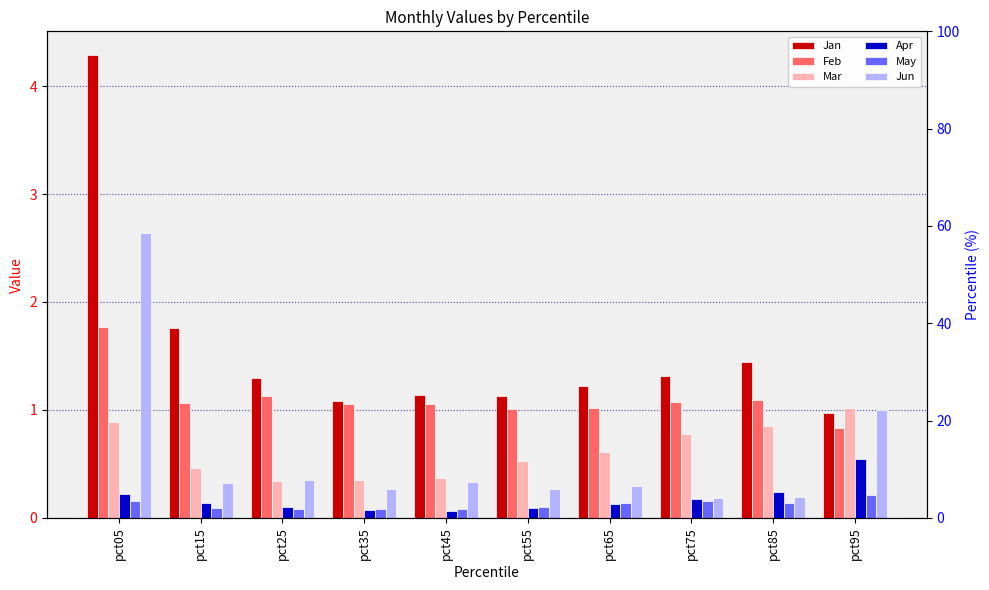

At which category is the sum across all series the highest?

pct05